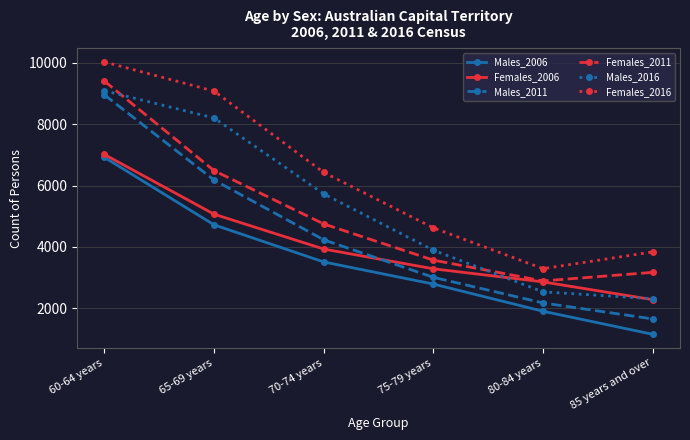

Which series changed the most between 65-69 years and 80-84 years?

Females_2016